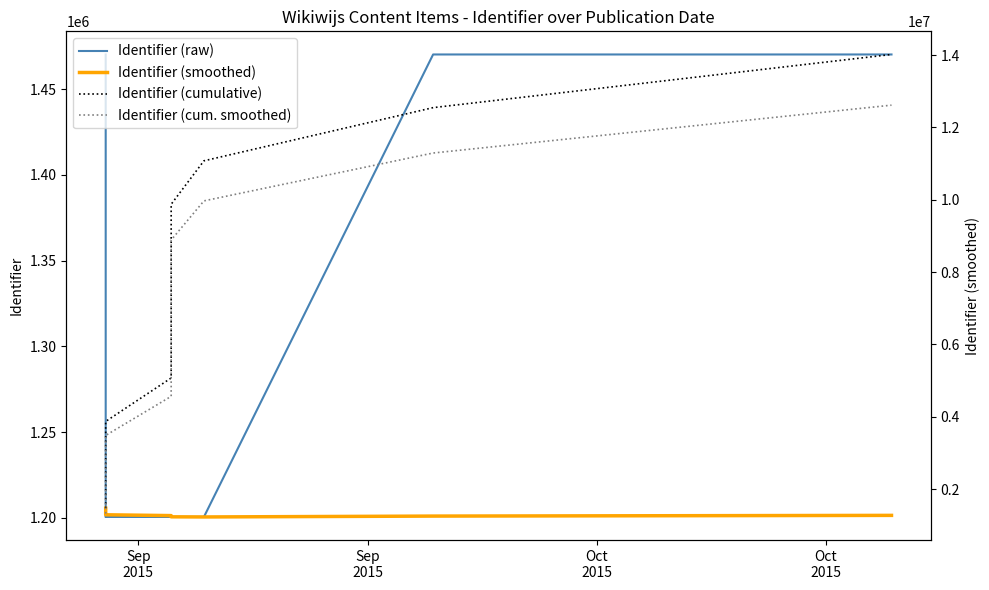

At which label is Identifier (smoothed) closest to 1350366?

Sep
2015